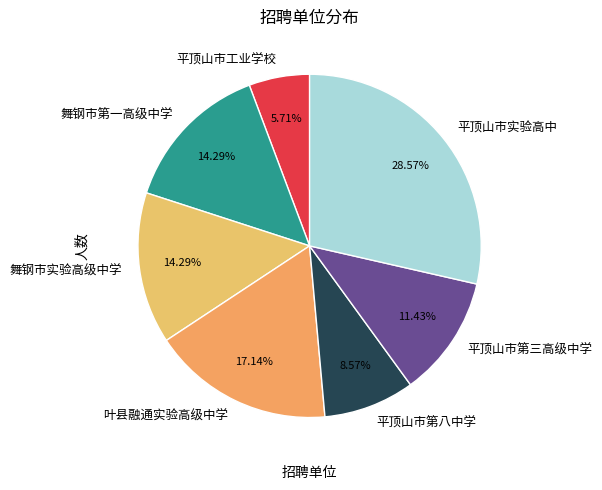

How many segments does this pie chart have?

7